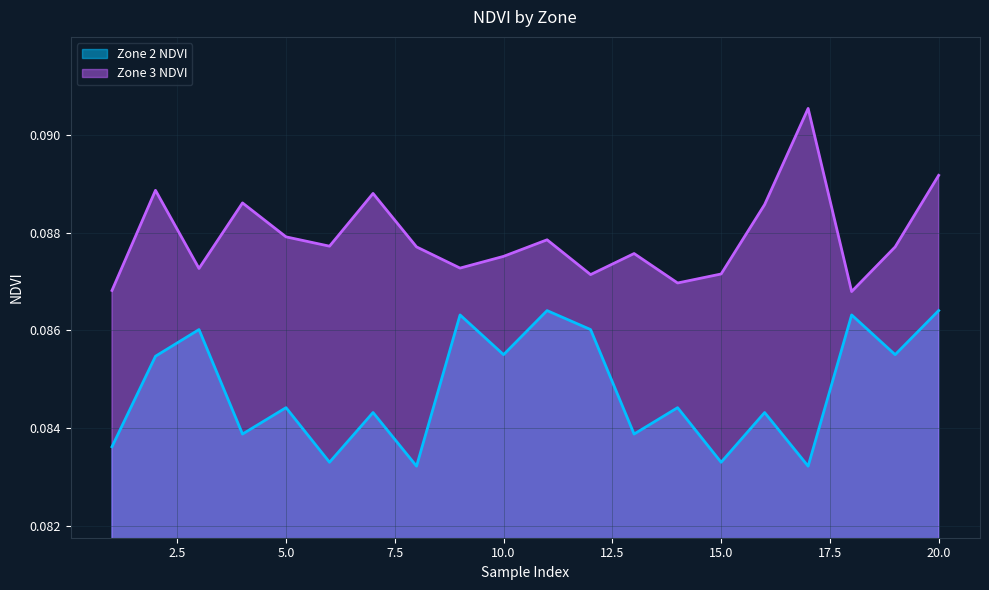

Rank the series by their maximum value, from highest to lowest.

Zone 3 NDVI, Zone 2 NDVI